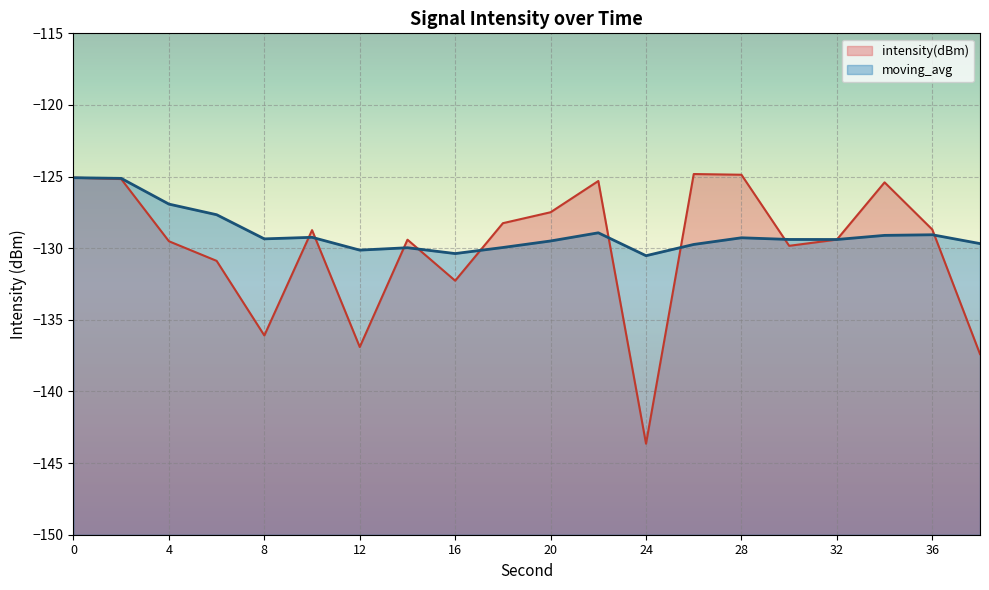

Where is intensity(dBm) nearest to the value -134?

16